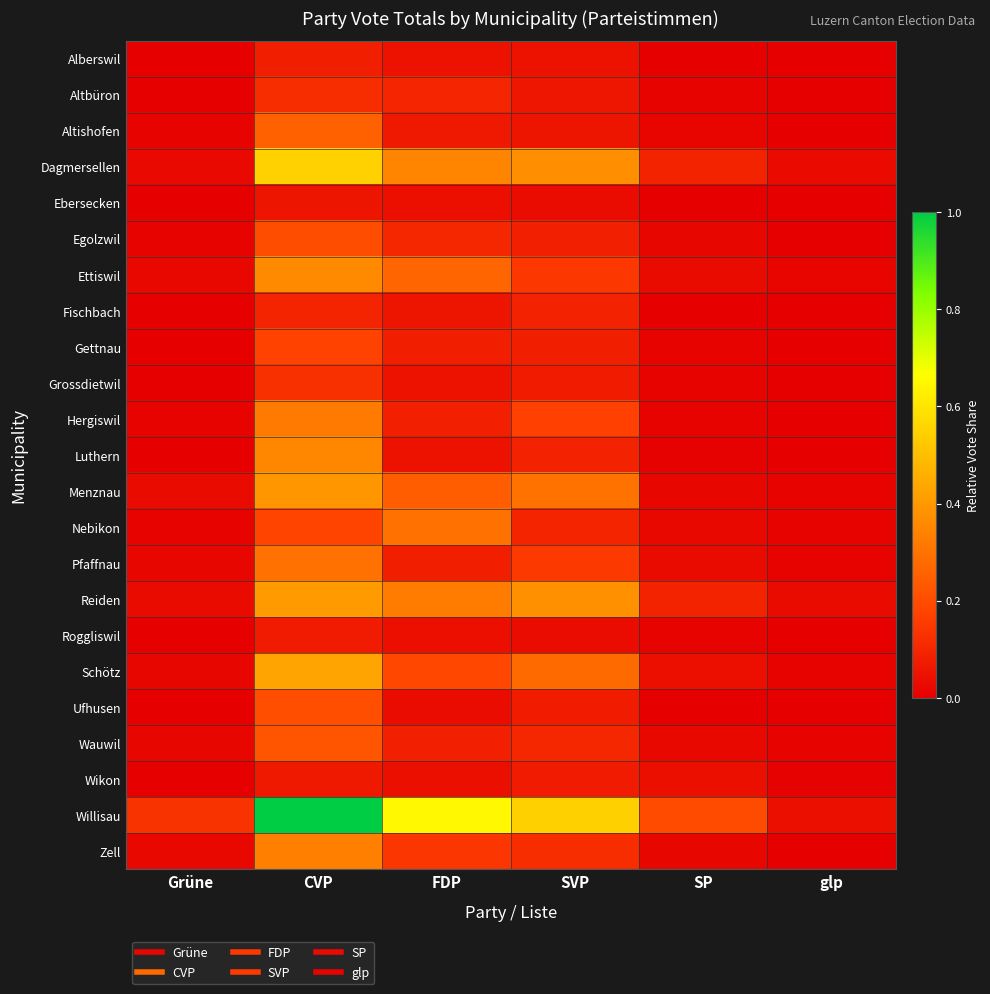

Reading left to right, extract all data points from this chart.

Alberswil: Grüne=0.0	CVP=0.1	FDP=0.0	SVP=0.0	SP=0.0	glp=0.0
Altbüron: Grüne=0.0	CVP=0.1	FDP=0.1	SVP=0.1	SP=0.0	glp=0.0
Altishofen: Grüne=0.0	CVP=0.3	FDP=0.1	SVP=0.1	SP=0.0	glp=0.0
Dagmersellen: Grüne=0.0	CVP=0.5	FDP=0.3	SVP=0.4	SP=0.1	glp=0.0
Ebersecken: Grüne=0.0	CVP=0.1	FDP=0.0	SVP=0.0	SP=0.0	glp=0.0
Egolzwil: Grüne=0.0	CVP=0.2	FDP=0.1	SVP=0.1	SP=0.0	glp=0.0
Ettiswil: Grüne=0.0	CVP=0.4	FDP=0.3	SVP=0.1	SP=0.0	glp=0.0
Fischbach: Grüne=0.0	CVP=0.1	FDP=0.1	SVP=0.1	SP=0.0	glp=0.0
Gettnau: Grüne=0.0	CVP=0.2	FDP=0.1	SVP=0.1	SP=0.0	glp=0.0
Grossdietwil: Grüne=0.0	CVP=0.1	FDP=0.0	SVP=0.1	SP=0.0	glp=0.0
Hergiswil: Grüne=0.0	CVP=0.3	FDP=0.1	SVP=0.2	SP=0.0	glp=0.0
Luthern: Grüne=0.0	CVP=0.4	FDP=0.0	SVP=0.1	SP=0.0	glp=0.0
Menznau: Grüne=0.0	CVP=0.4	FDP=0.2	SVP=0.3	SP=0.0	glp=0.0
Nebikon: Grüne=0.0	CVP=0.2	FDP=0.3	SVP=0.1	SP=0.0	glp=0.0
Pfaffnau: Grüne=0.0	CVP=0.3	FDP=0.1	SVP=0.2	SP=0.0	glp=0.0
Reiden: Grüne=0.0	CVP=0.4	FDP=0.3	SVP=0.4	SP=0.1	glp=0.0
Roggliswil: Grüne=0.0	CVP=0.1	FDP=0.0	SVP=0.0	SP=0.0	glp=0.0
Schötz: Grüne=0.0	CVP=0.4	FDP=0.2	SVP=0.3	SP=0.0	glp=0.0
Ufhusen: Grüne=0.0	CVP=0.2	FDP=0.0	SVP=0.1	SP=0.0	glp=0.0
Wauwil: Grüne=0.0	CVP=0.2	FDP=0.1	SVP=0.1	SP=0.0	glp=0.0
Wikon: Grüne=0.0	CVP=0.1	FDP=0.0	SVP=0.1	SP=0.0	glp=0.0
Willisau: Grüne=0.1	CVP=1.0	FDP=0.7	SVP=0.5	SP=0.2	glp=0.0
Zell: Grüne=0.0	CVP=0.3	FDP=0.1	SVP=0.1	SP=0.0	glp=0.0